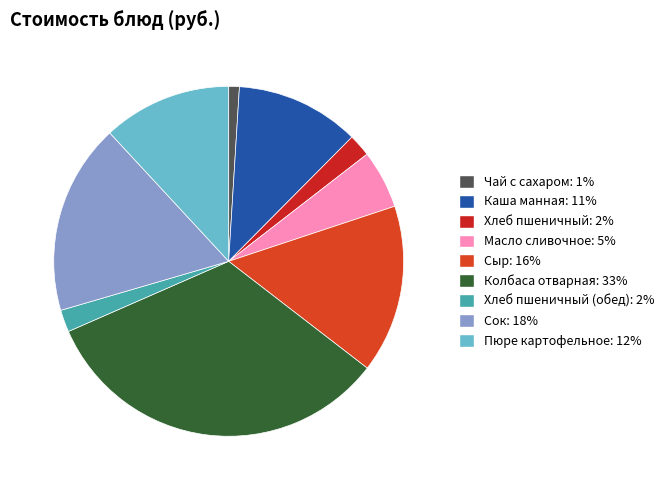

How many slices are in this pie chart?

9